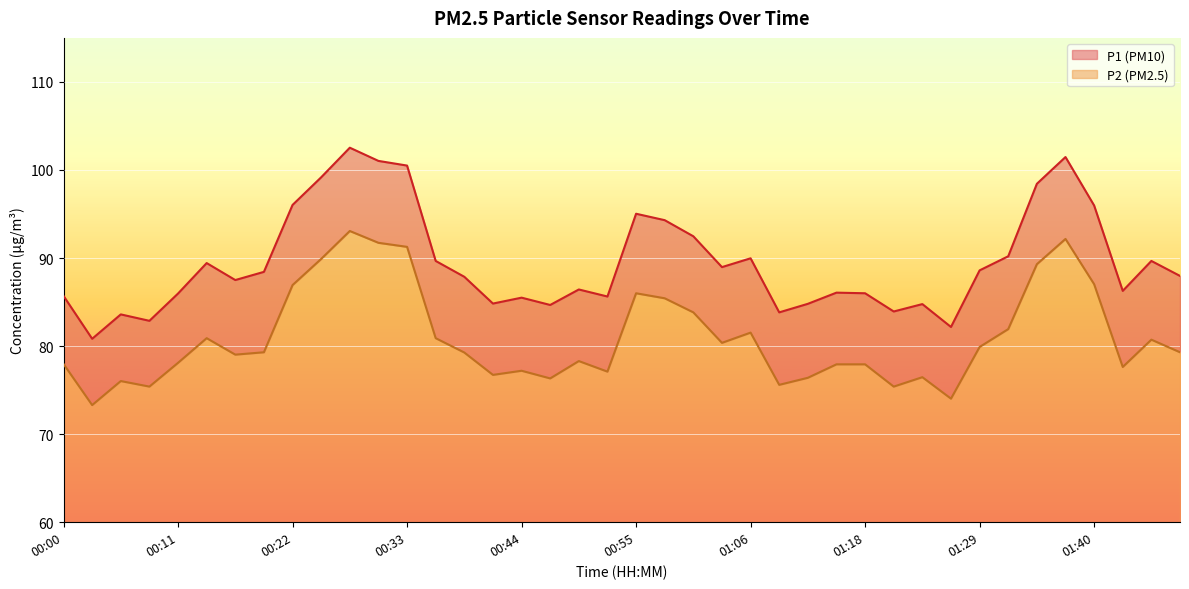

How many values in the P2 series are below 79?

18